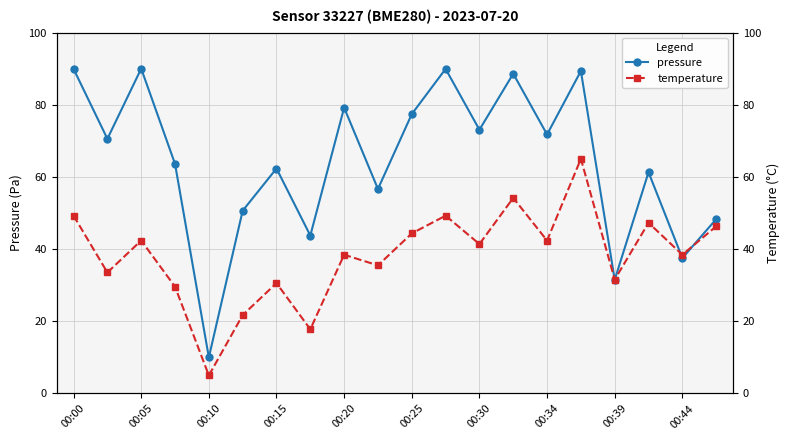

At which label does temperature first exceed 41?

00:00